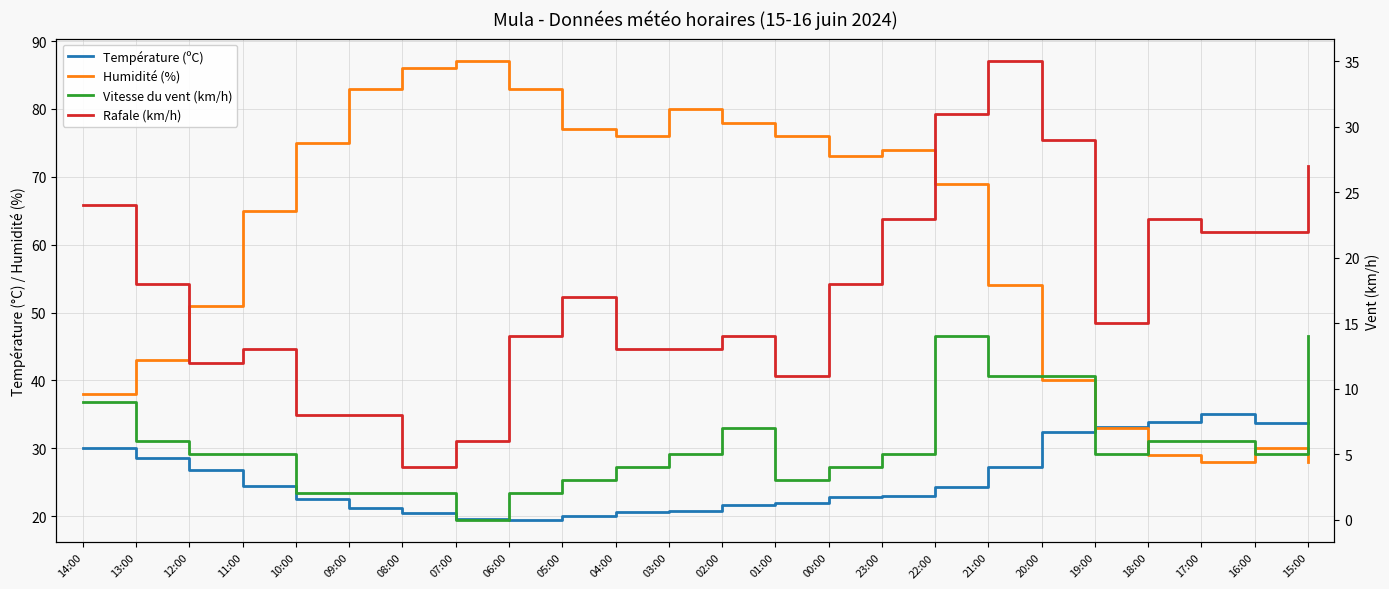

How many series are shown in this chart?

4